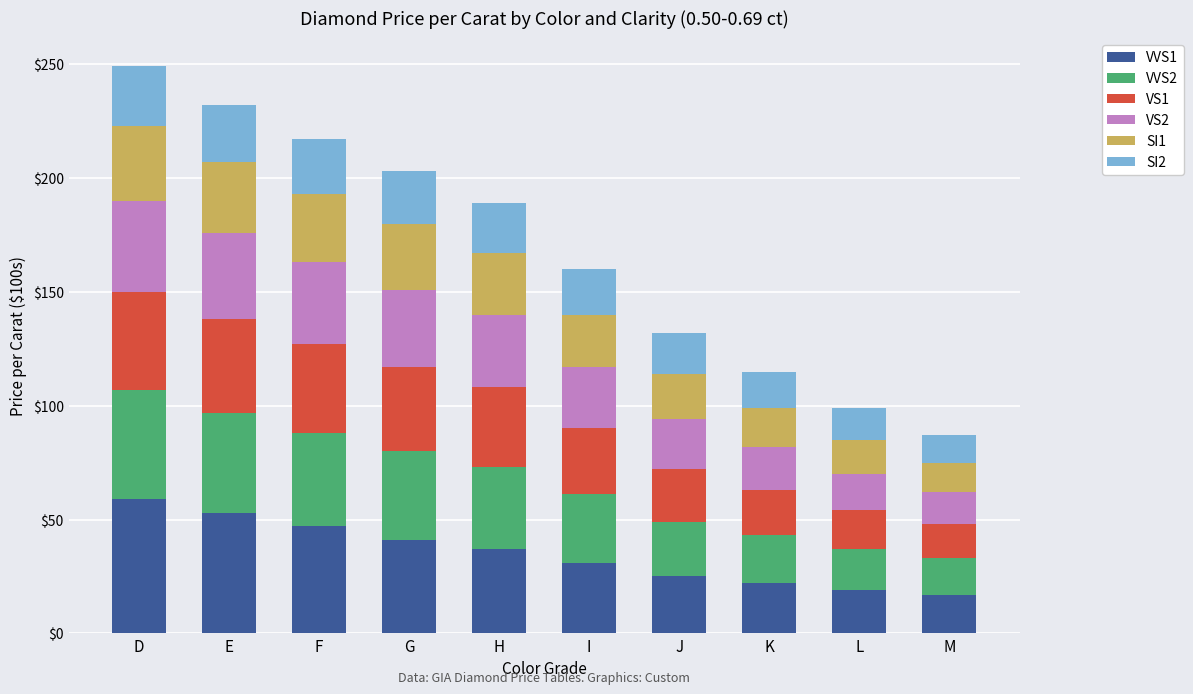

What is the total value across all series at G?

203